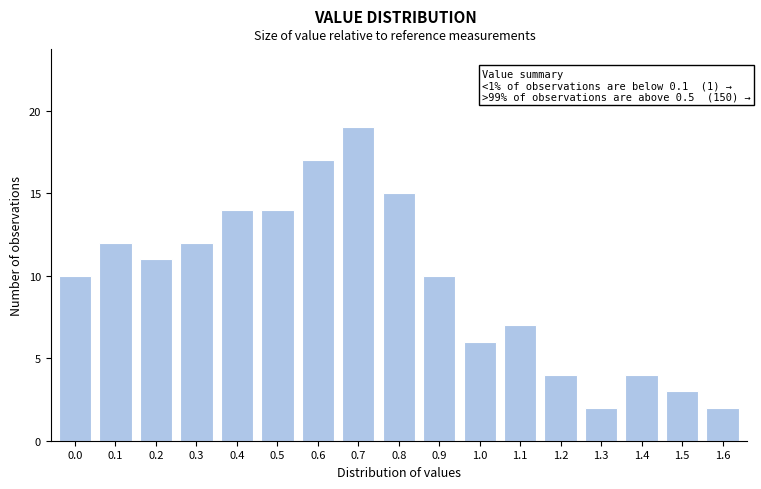

Reading right to left, extract all data points from this chart.

1.6=2	1.5=3	1.4=4	1.3=2	1.2=4	1.1=7	1.0=6	0.9=10	0.8=15	0.7=19	0.6=17	0.5=14	0.4=14	0.3=12	0.2=11	0.1=12	0.0=10